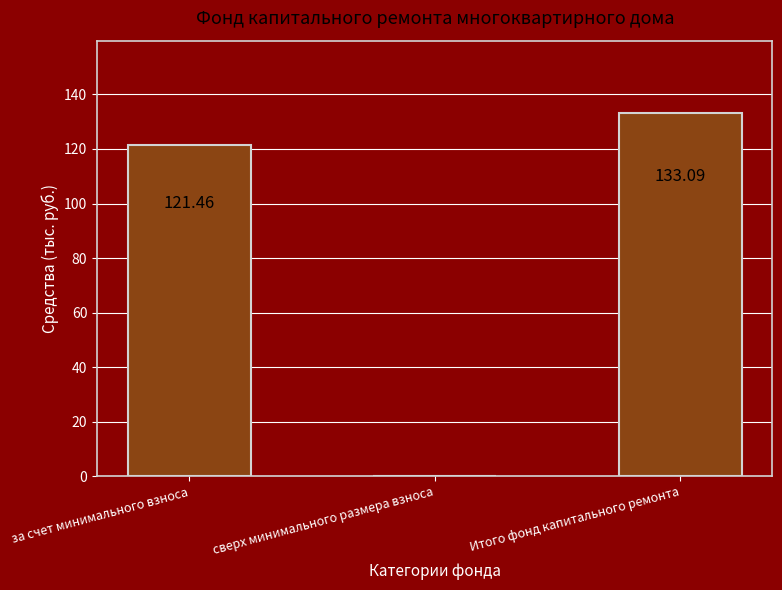

What is the ratio of the value at за счет минимального взноса to the value at Итого фонд капитального ремонта?

0.9